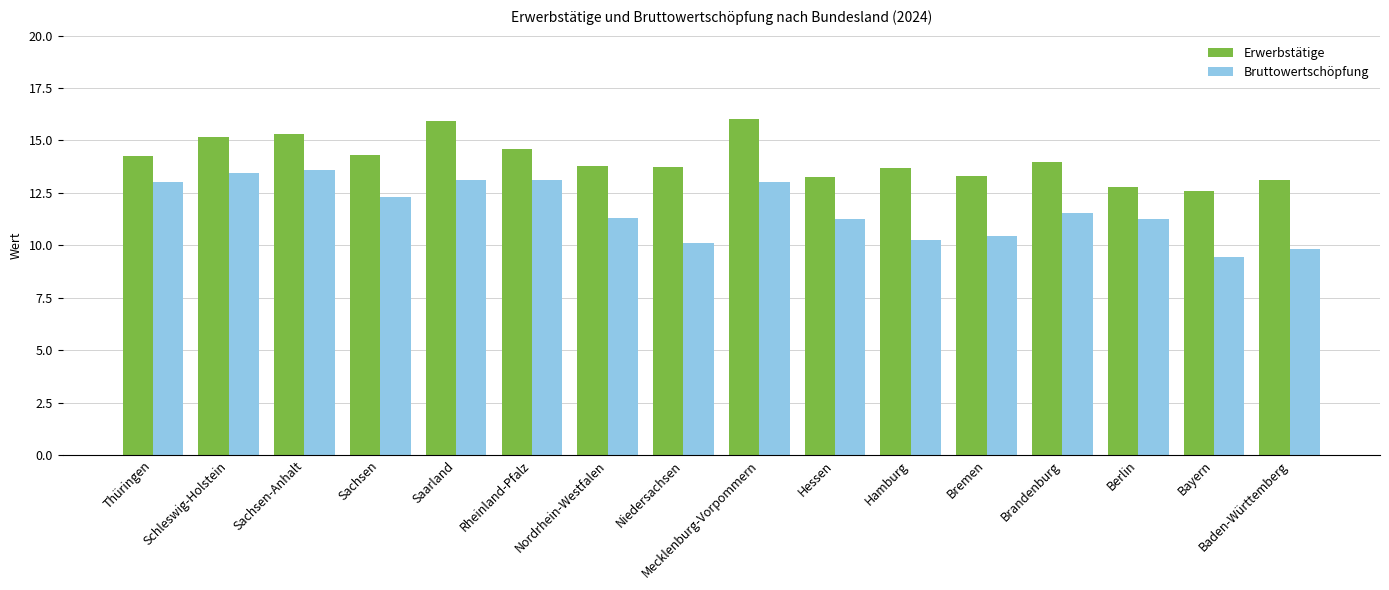

At which label does Bruttowertschöpfung reach its minimum?

Bayern